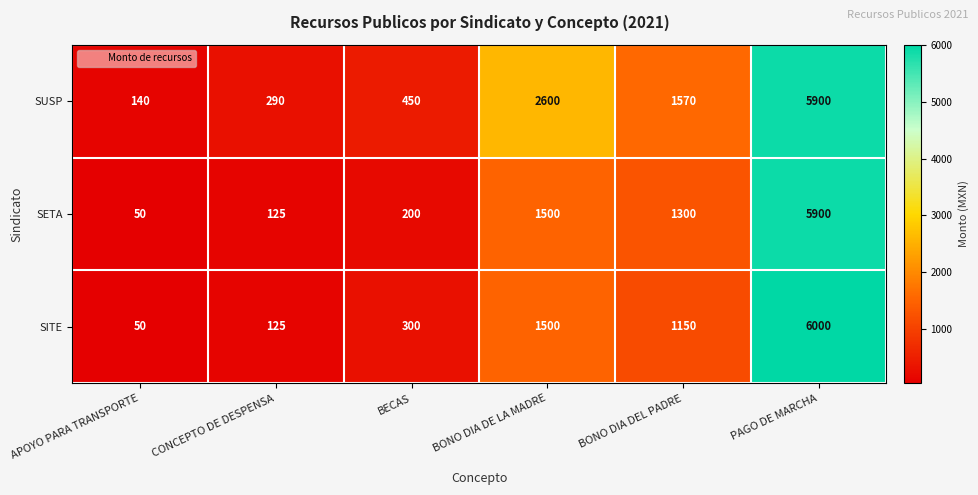

What is the difference between the highest and lowest values at CONCEPTO DE DESPENSA?

165